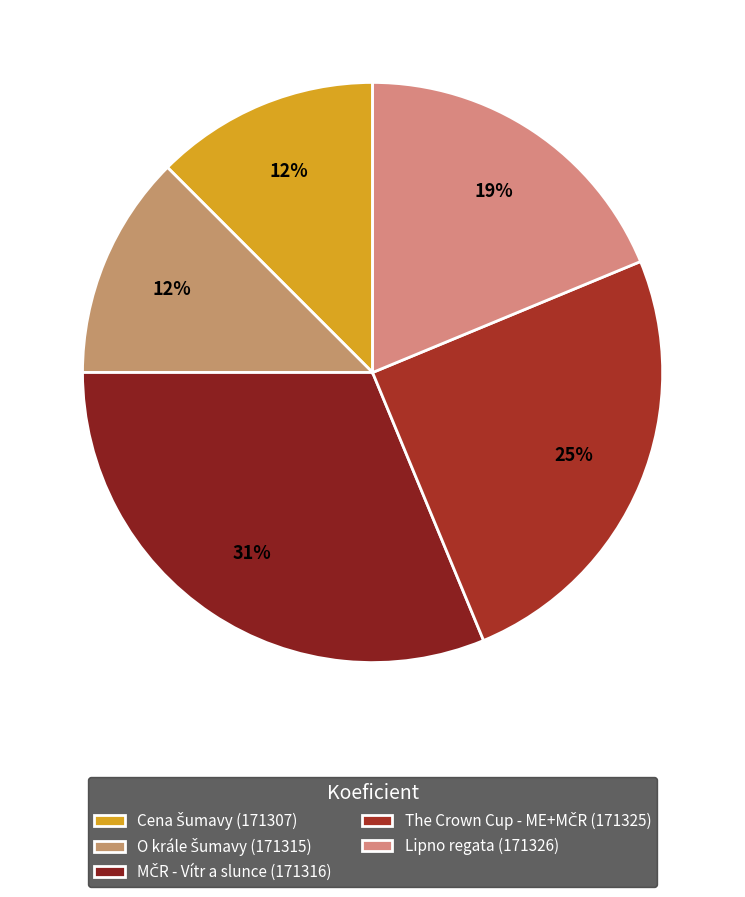

True or false: The Crown Cup - ME+MČR (171325) accounts for 13% of the total.

False